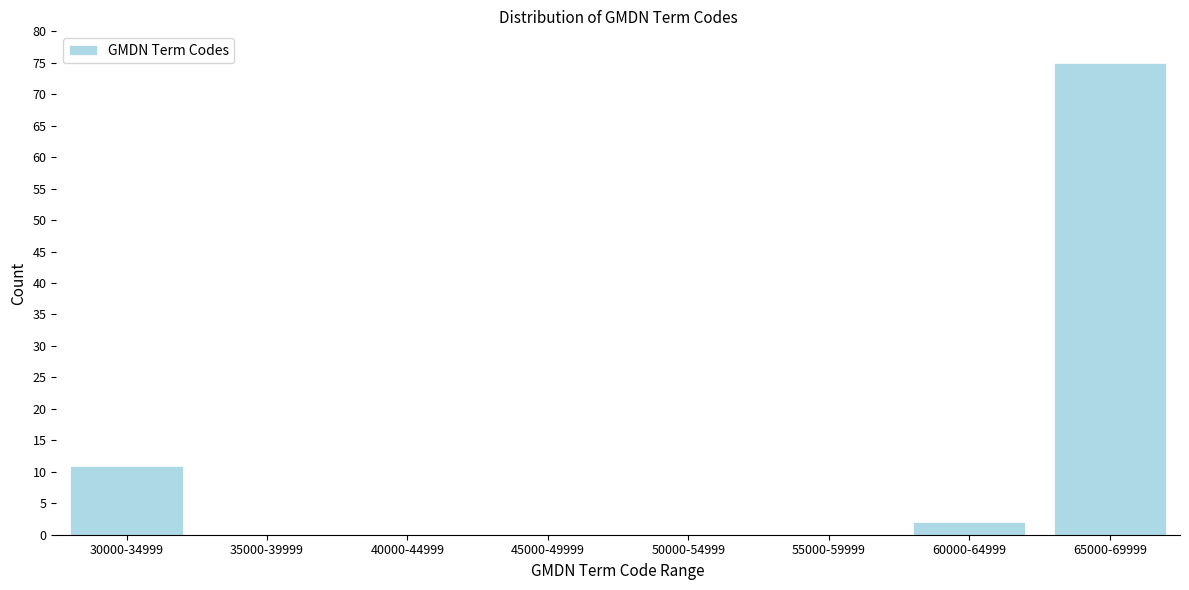

Reading left to right, what are all the values shown in this chart?

30000-34999=11	35000-39999=0	40000-44999=0	45000-49999=0	50000-54999=0	55000-59999=0	60000-64999=2	65000-69999=75